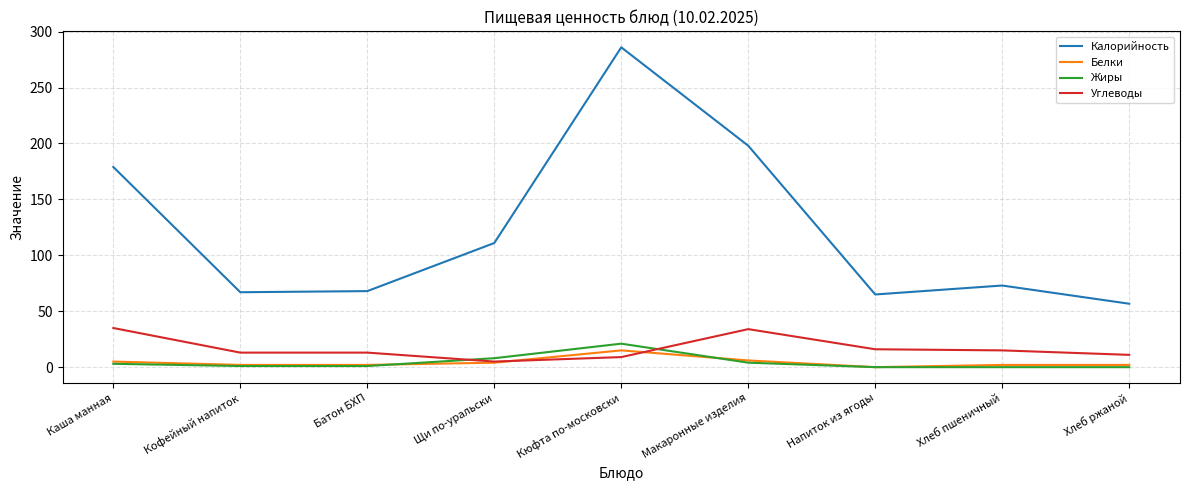

What is the greatest value displayed?

286.0